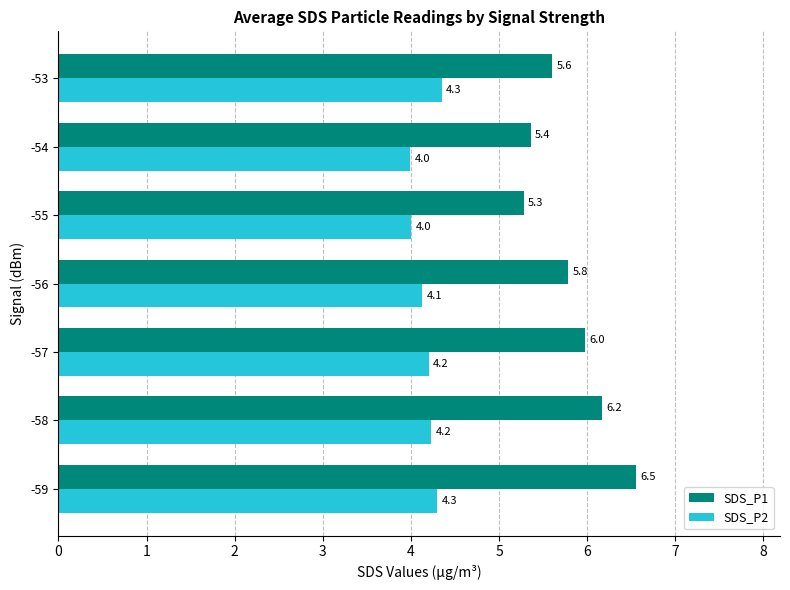

List the series in order of their peak value, highest first.

SDS_P1, SDS_P2